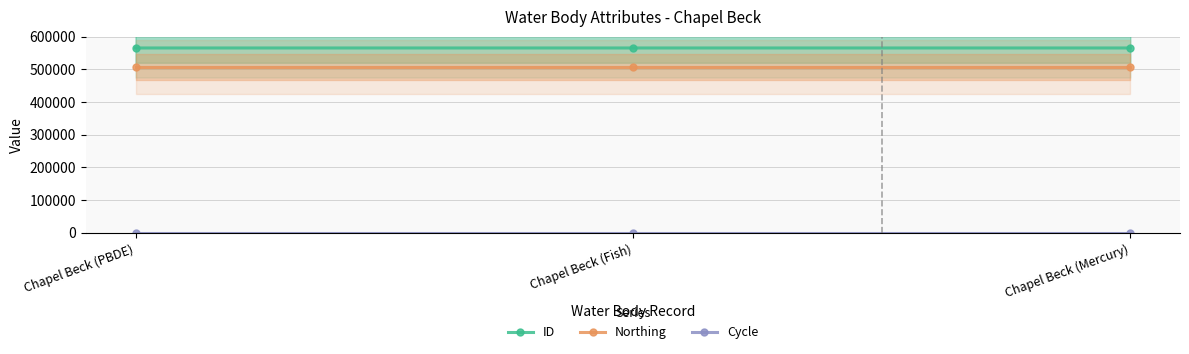

Does the chart have visible grid lines?

Yes